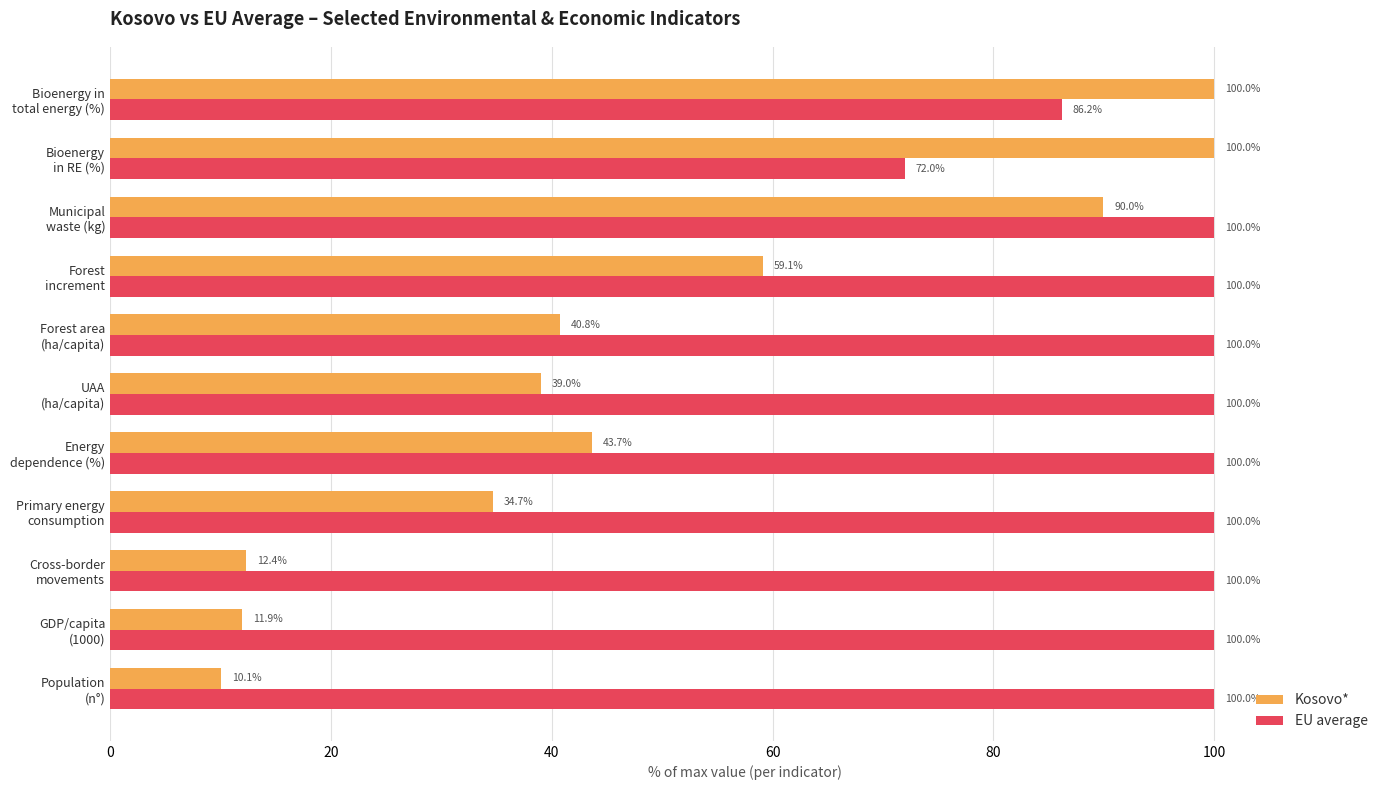

What is the average value of the EU average series?

96.2